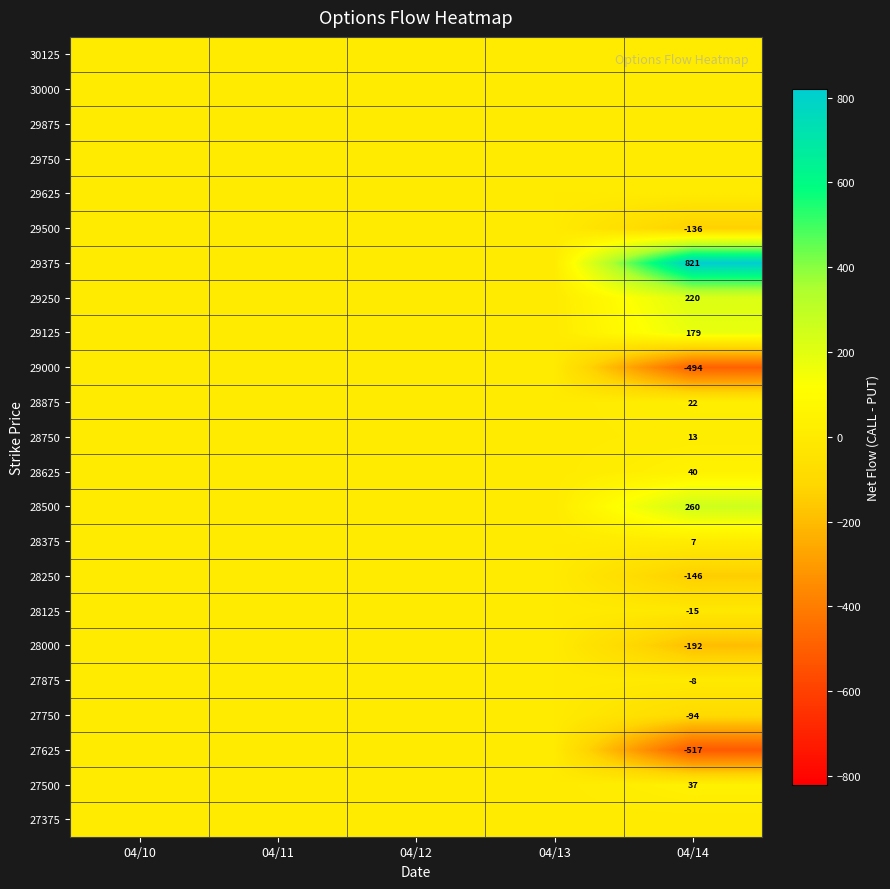

What is the minimum value shown in the chart?

-517